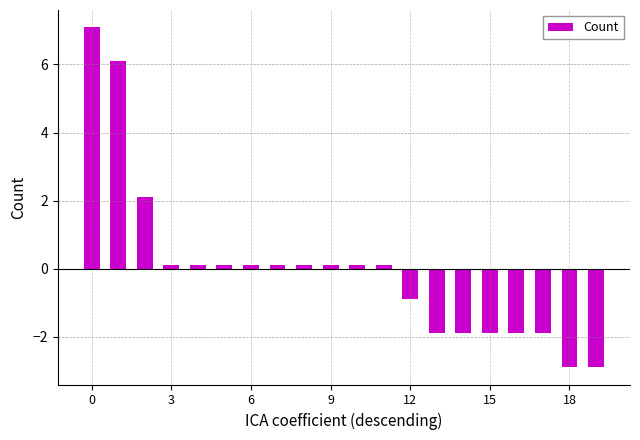

What is the value of the 16th bar from the left?

-1.9